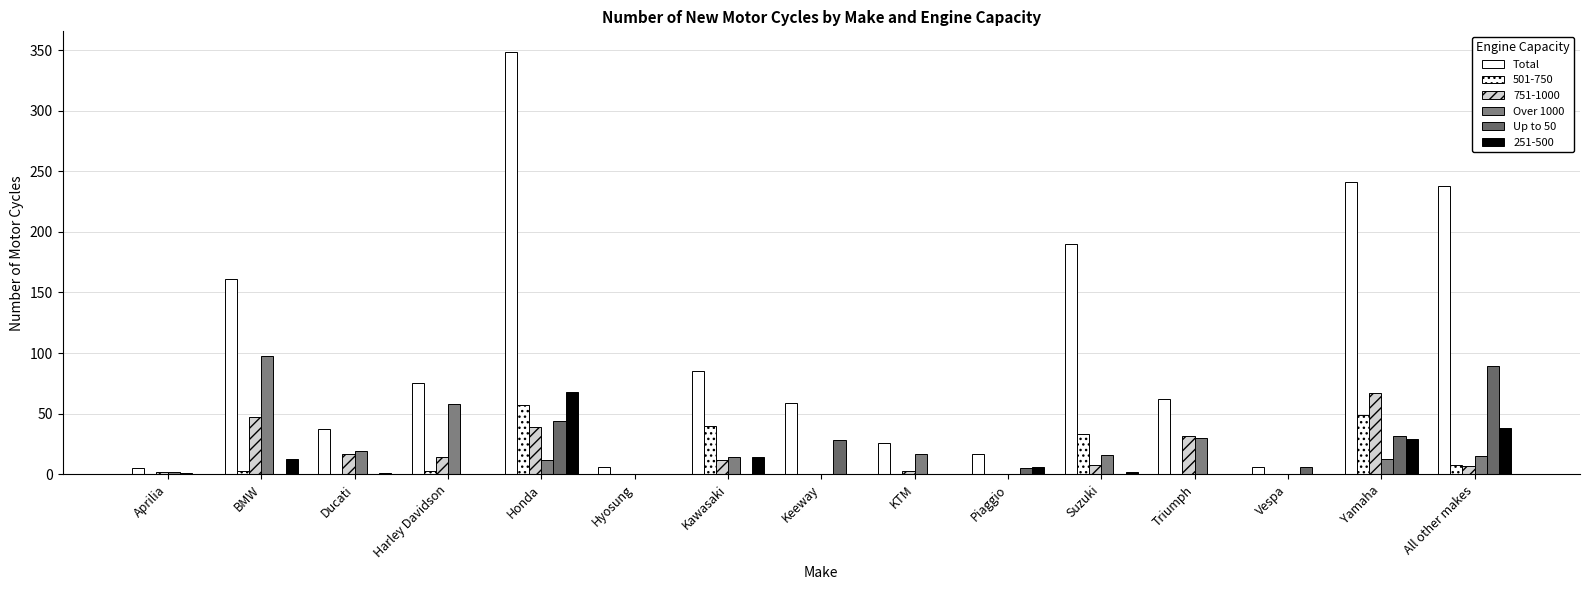

True or false: Up to 50 has a value of 37 at All other makes.

False